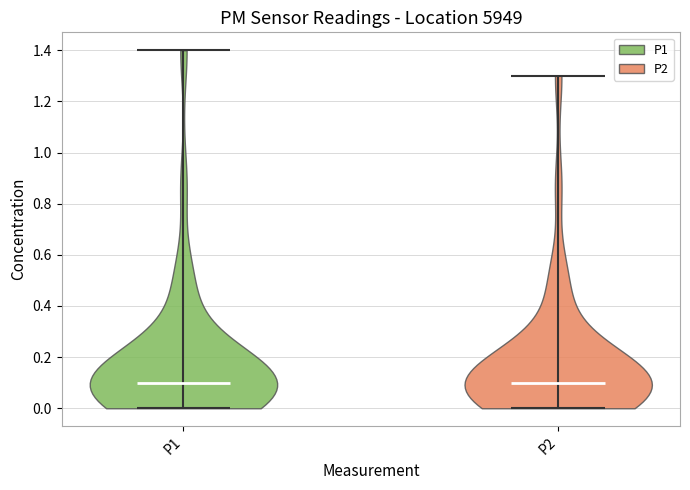

Reading left to right, read every violin against the y-axis: where its median line is, and the lowest and highest points it reaches. The values are not printed on the chart, so give them approximately, as read against the axis.

P1: median line 0.1, lowest point 0.0, highest point 1.4
P2: median line 0.1, lowest point 0.0, highest point 1.3